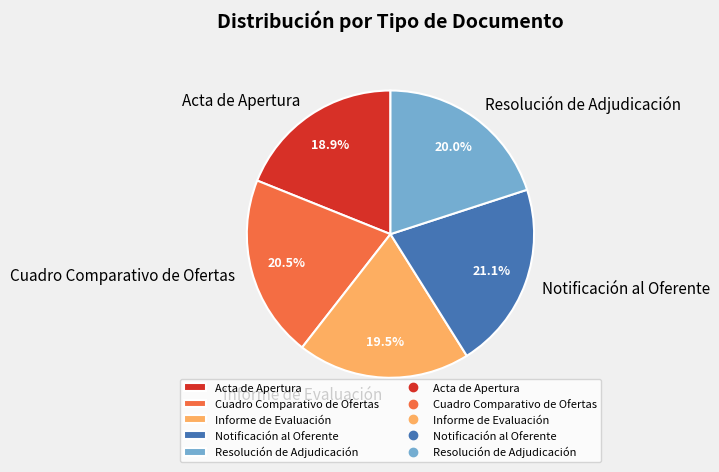

Is it true that Resolución de Adjudicación is 20% of the pie?

True